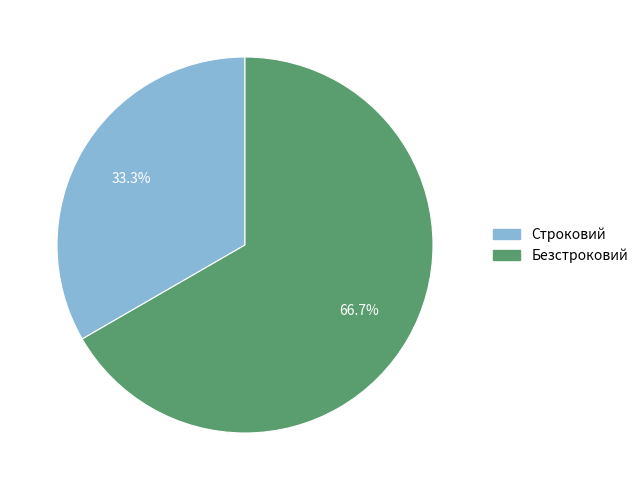

Which category has the smallest portion of the pie?

Строковий